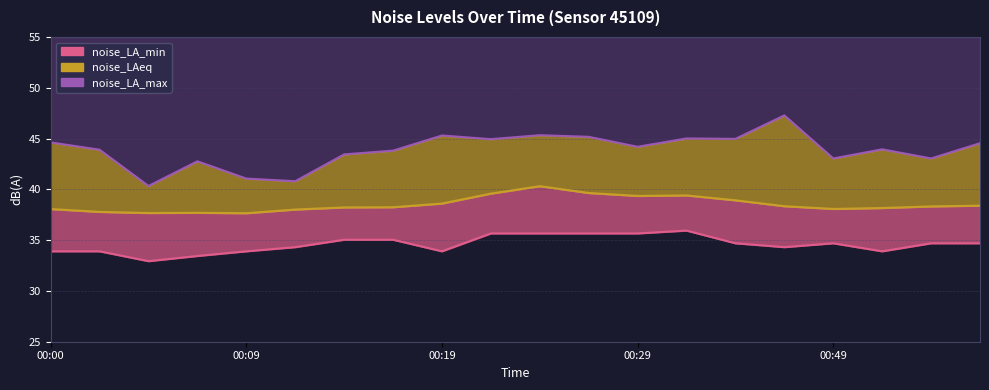

What is the difference between the maximum and minimum values in the noise_LAeq series?

2.7